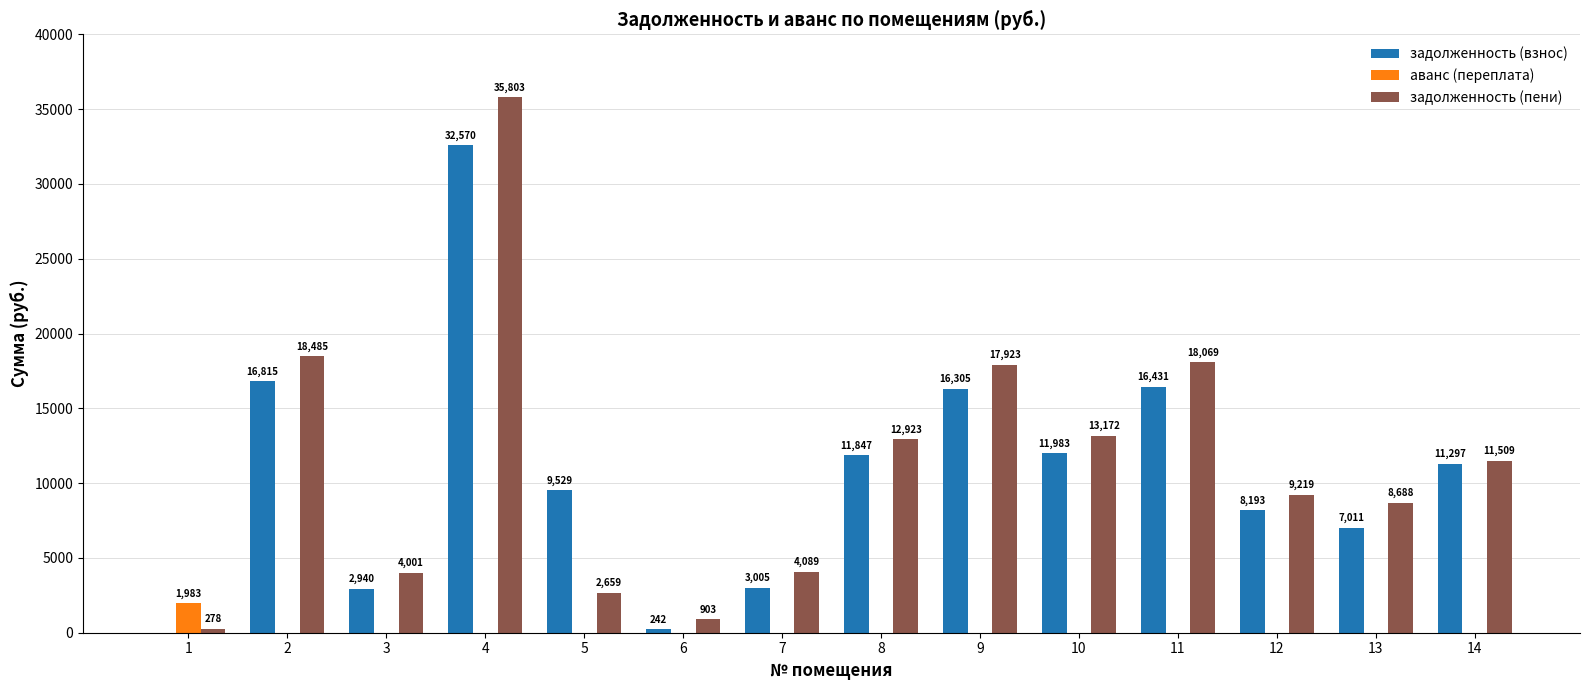

Is it true that аванс (переплата) equals 0.0 at 5?

True